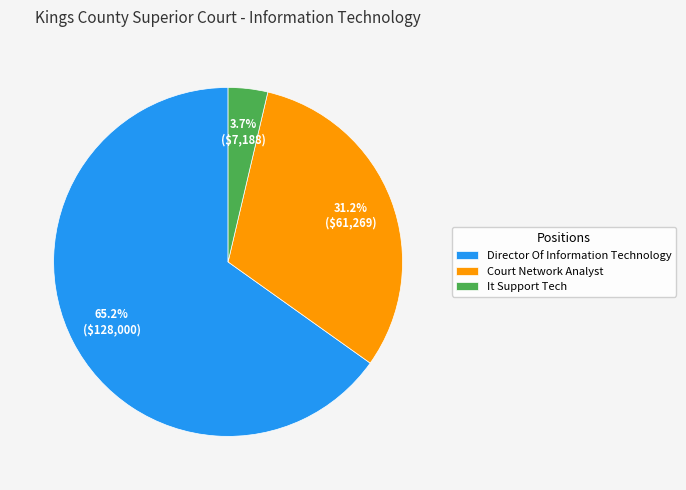

How many slices are in this pie chart?

3